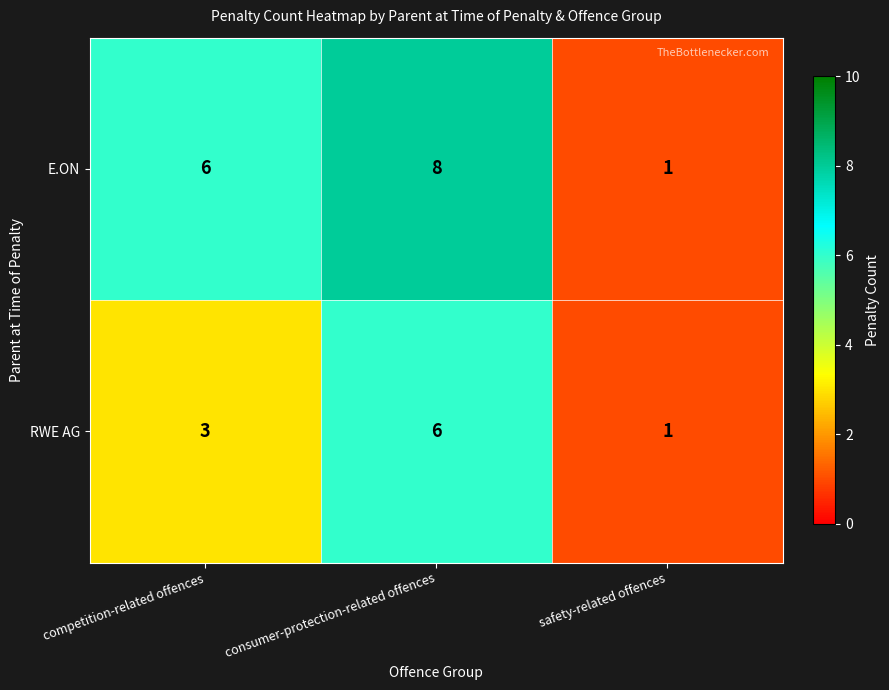

What is the difference between the maximum and second lowest values in the RWE AG series?

3